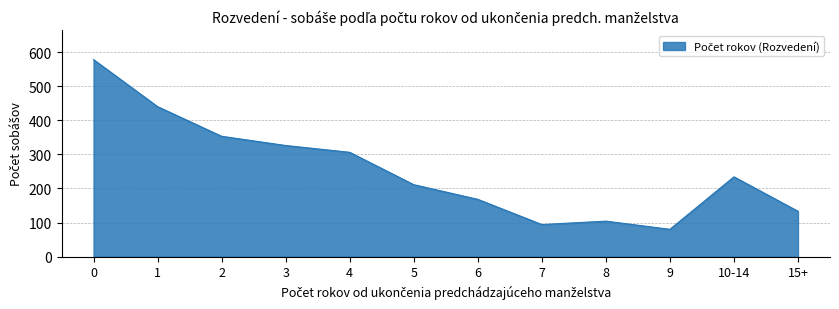

Is it true that the value at 5 is 304?

False